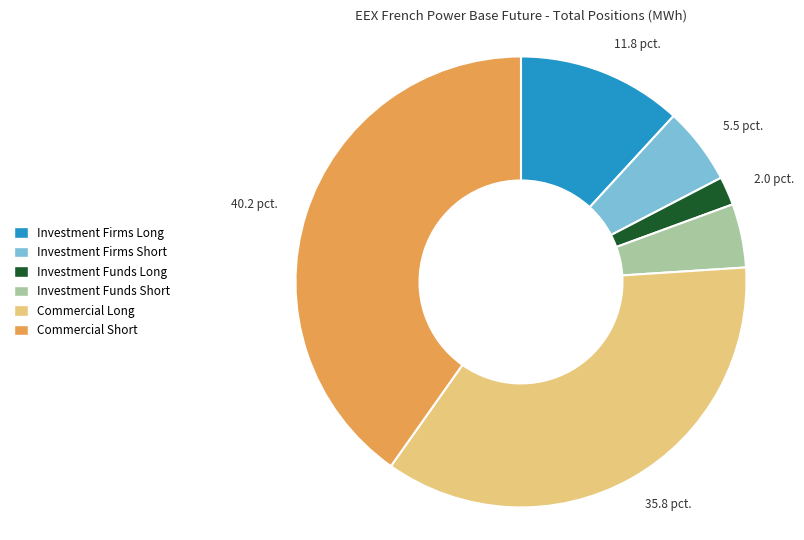

Which category has the biggest portion of the pie?

Commercial Short